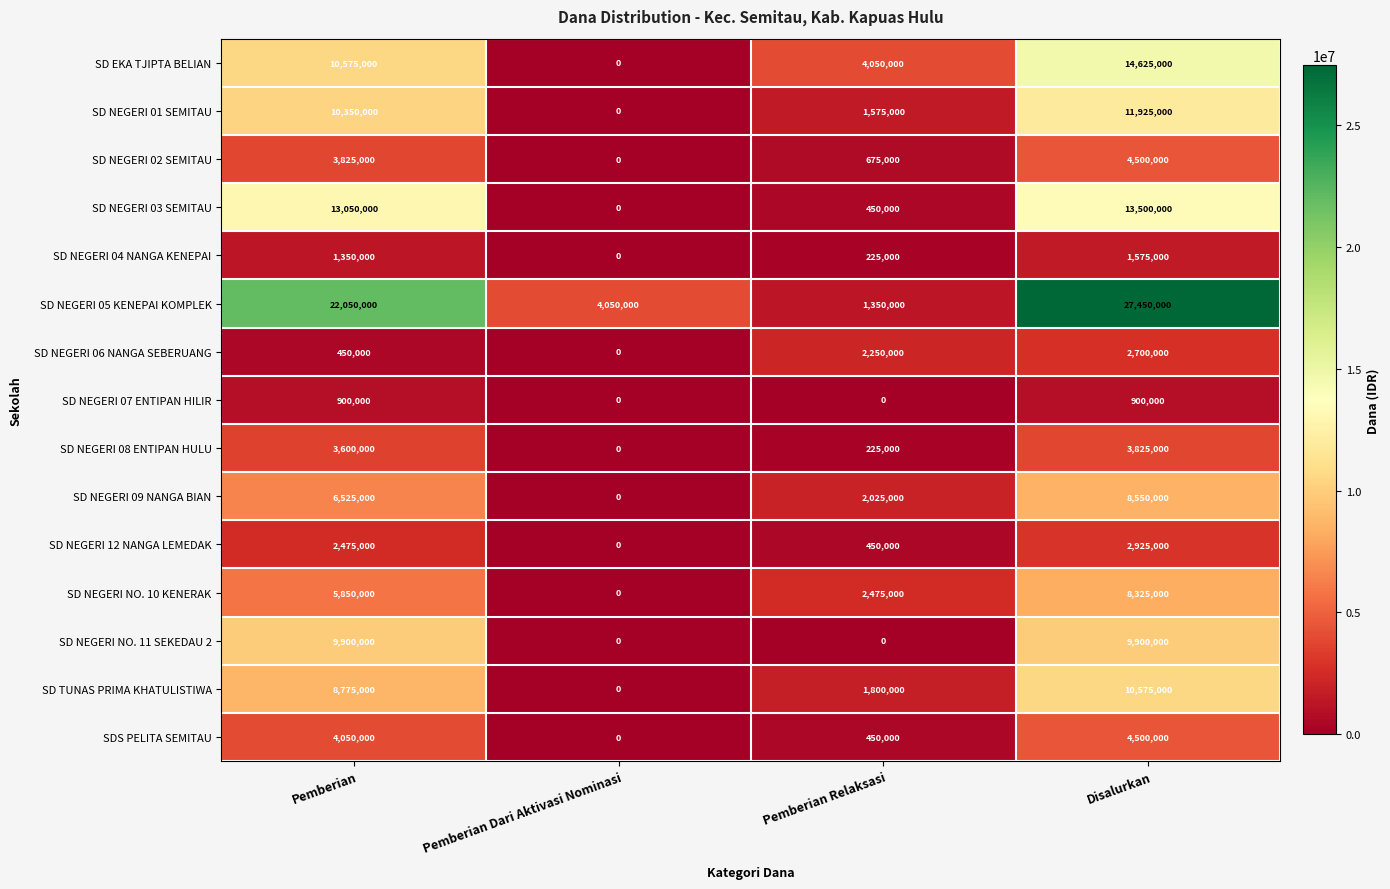

Which series has the widest spread of values?

SD NEGERI 05 KENEPAI KOMPLEK